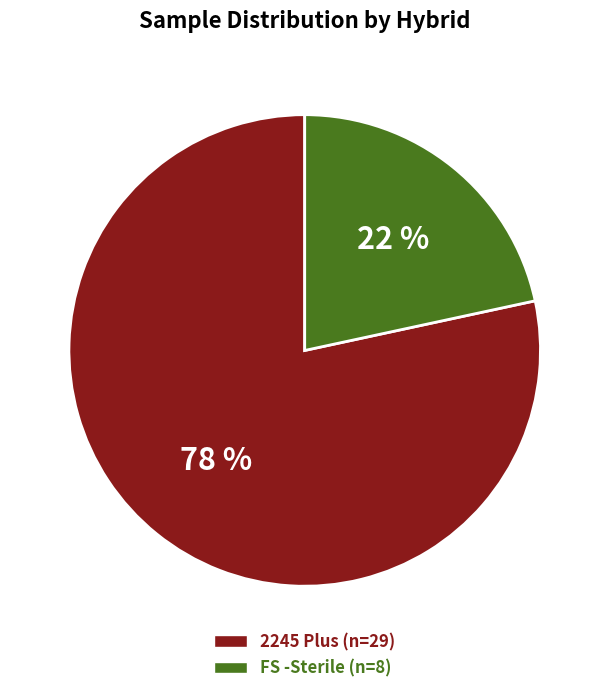

Count the number of slices in the pie.

2